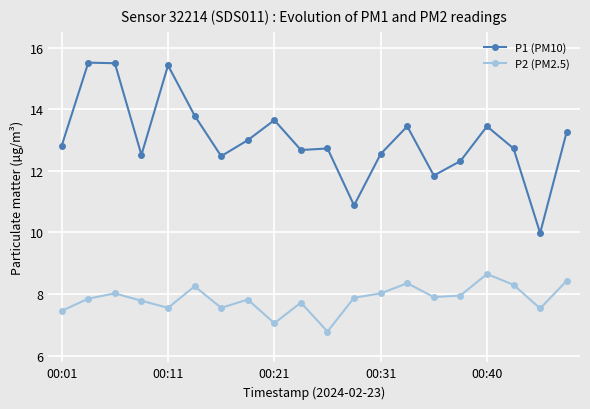

What is the difference between the maximum and minimum values in the P2 (PM2.5) series?

1.9